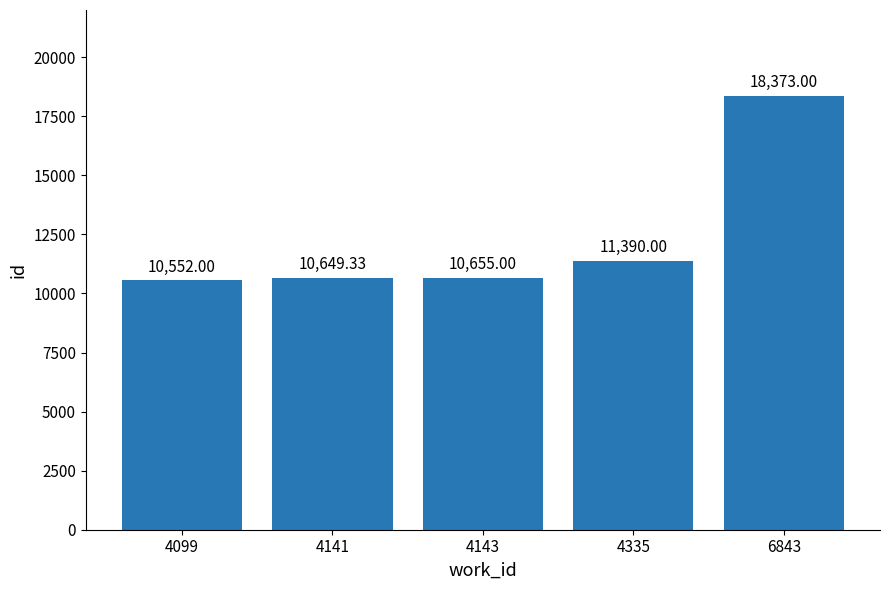

What is the value of the 2nd bar from the left?

10649.3